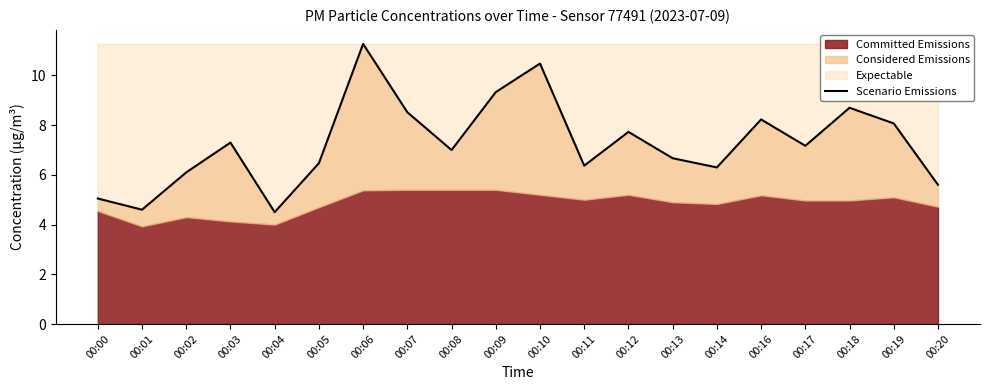

At which category does the data reach its first local valley?

00:01